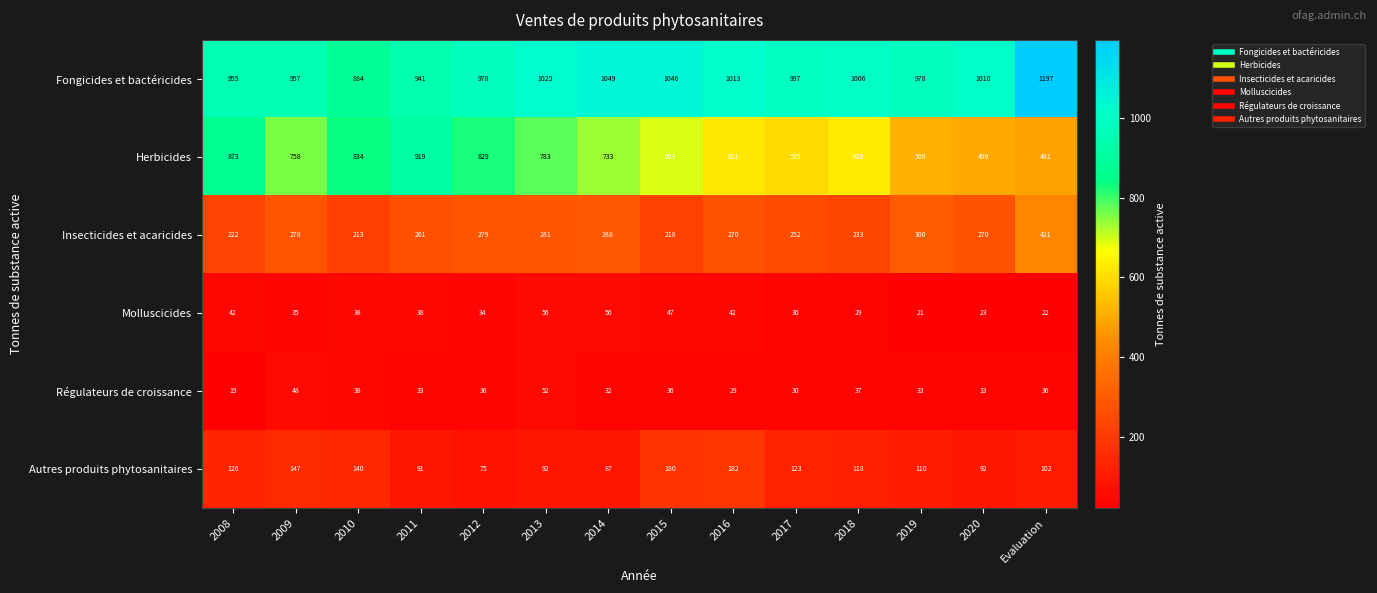

Is it true that Fongicides et bactéricides equals 1013 at 2016?

True